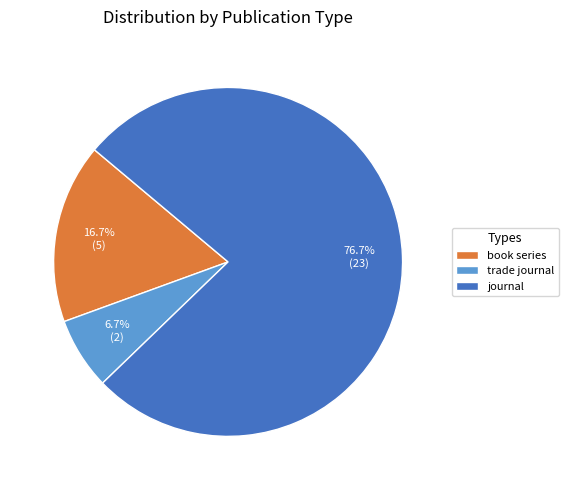

Rank the categories by value from highest to lowest.

journal, book series, trade journal